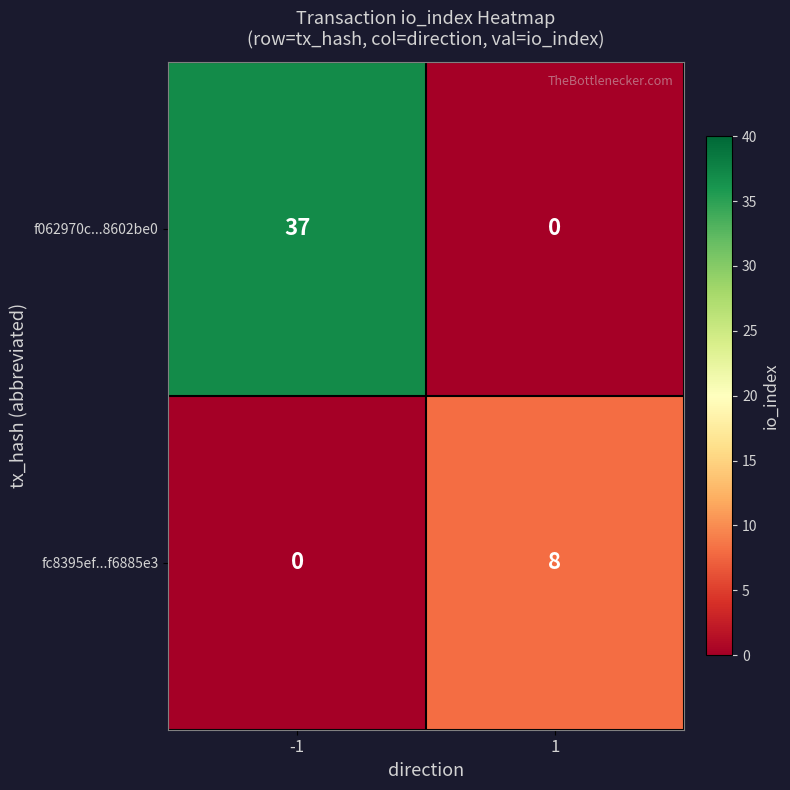

True or false: fc8395ef...f6885e3 has a value of 8 at 1.

True